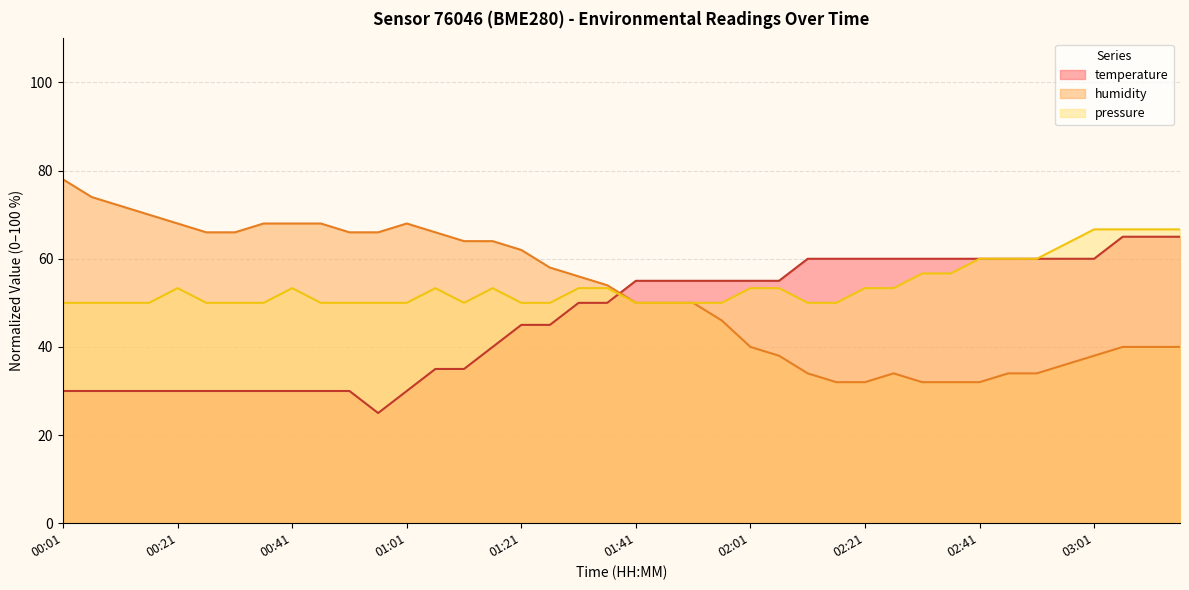

What is the total value across all series at 03:01?

164.7